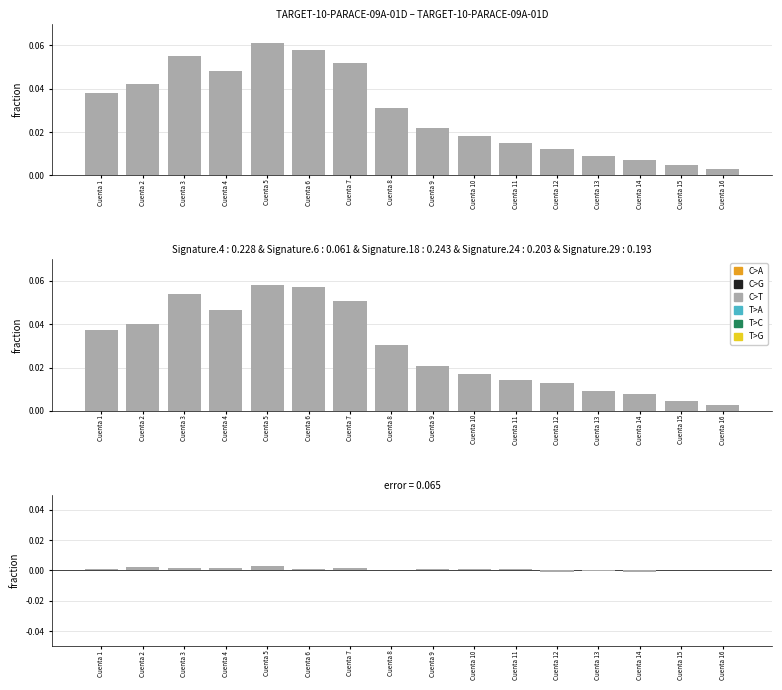

Which category has the highest value in the C>A series?

Cuenta 2